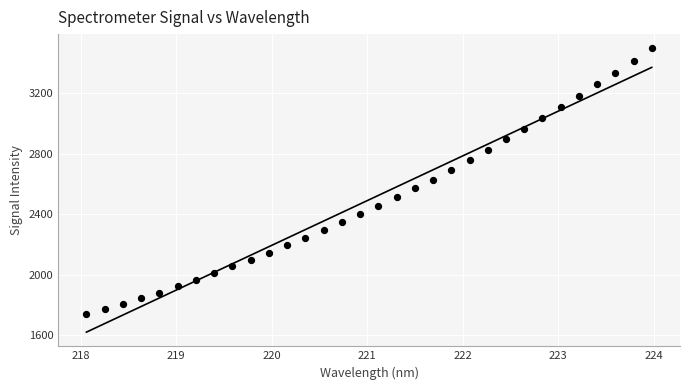

What is the range of X values (max minus min)?

5.9